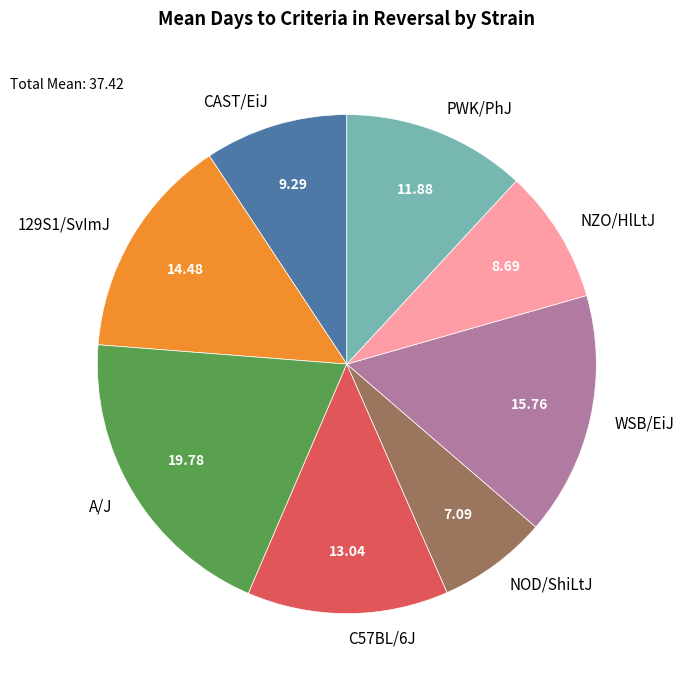

Do CAST/EiJ and 129S1/SvImJ together represent more than half of the pie?

No